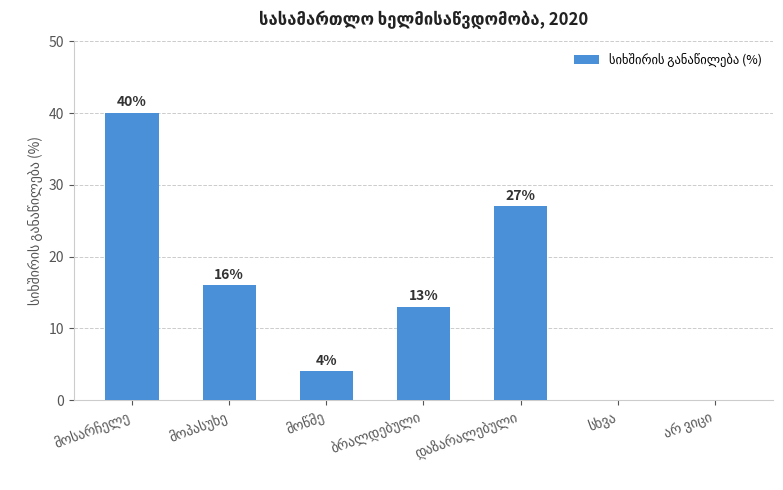

What is the sum of all values?

100